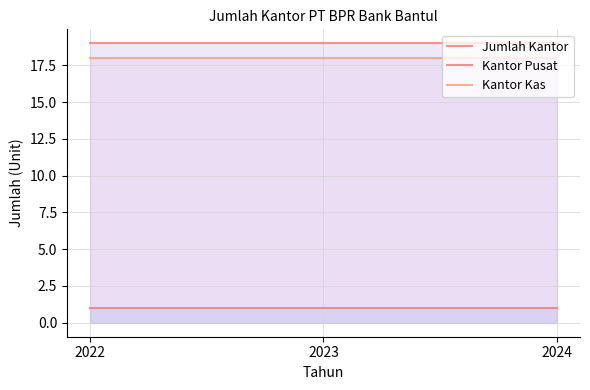

At which label does Jumlah Kantor reach its minimum?

2022